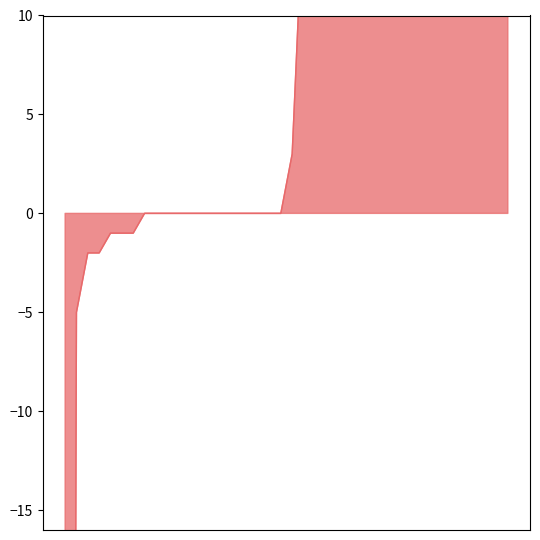

Rank the categories by value from highest to lowest.

21, 7, 22, 15, 5, 25, 17, 23, 11, 35, 1, 9, 33, 27, 39, 31, 29, 3, 13, 37, 20, 19, 6, 12, 24, 28, 30, 0, 2, 4, 8, 10, 14, 16, 18, 26, 32, 34, 36, 38